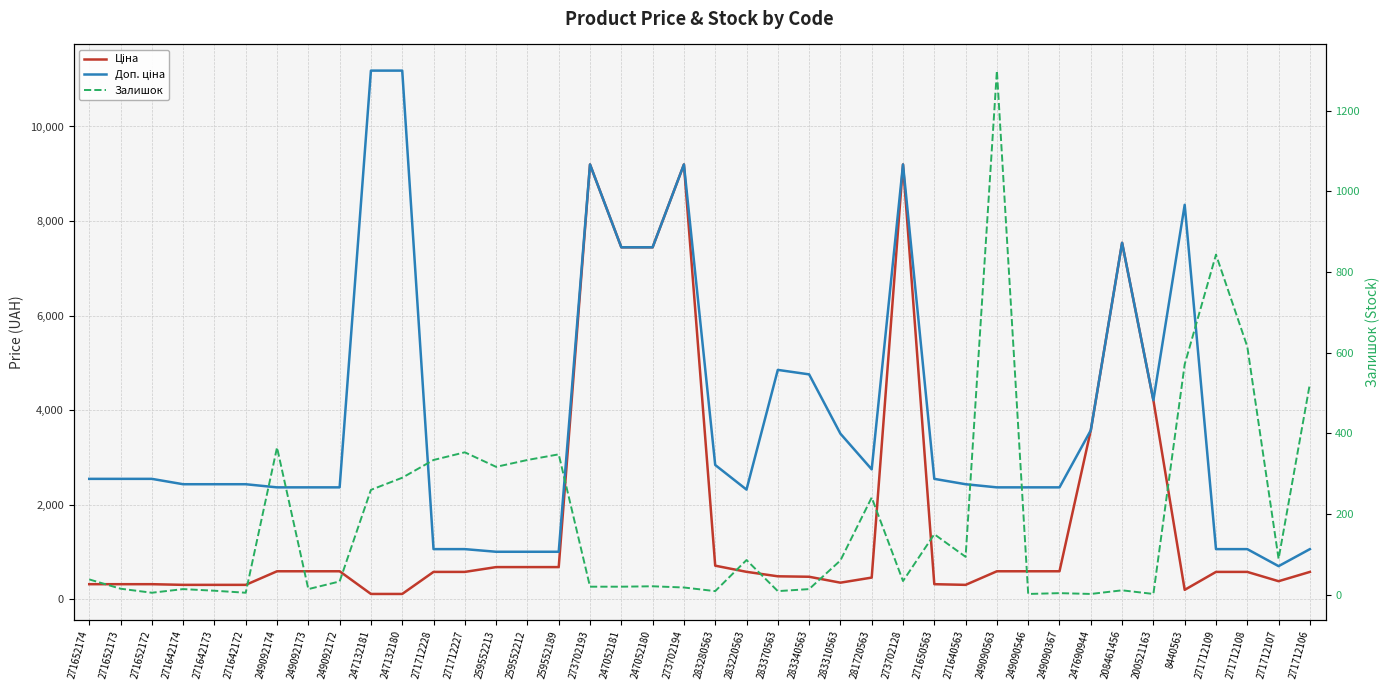

What is the label of the 17th point from the left?

273702193